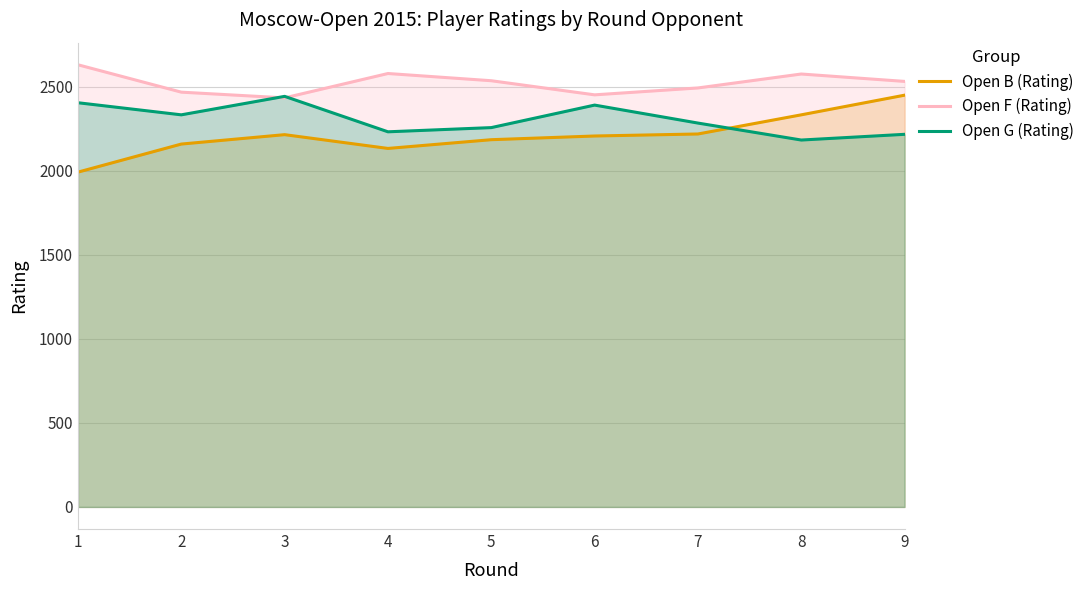

True or false: Open F (Rating) and Open G (Rating) cross at least once.

True